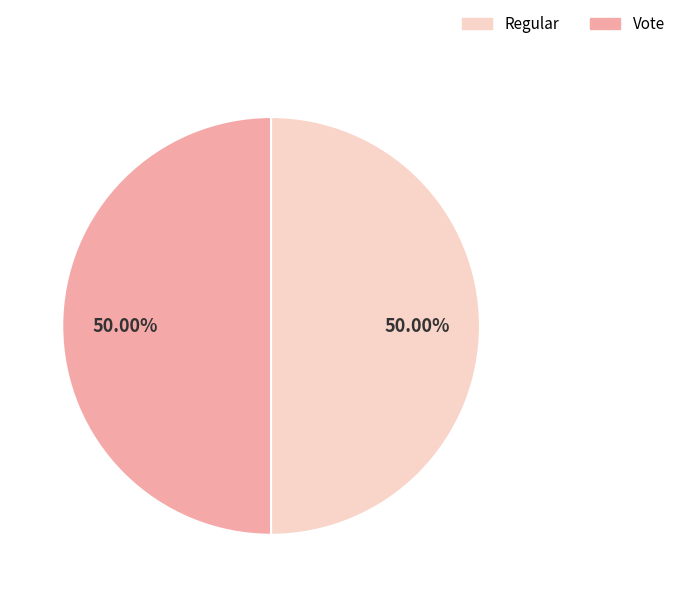

Is it true that Regular is 50% of the pie?

True